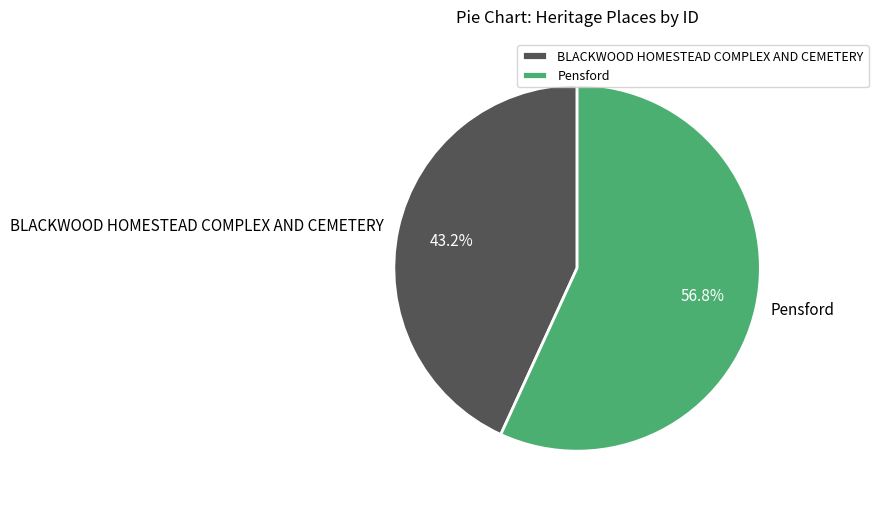

Which has a higher value, BLACKWOOD HOMESTEAD COMPLEX AND CEMETERY or Pensford?

Pensford